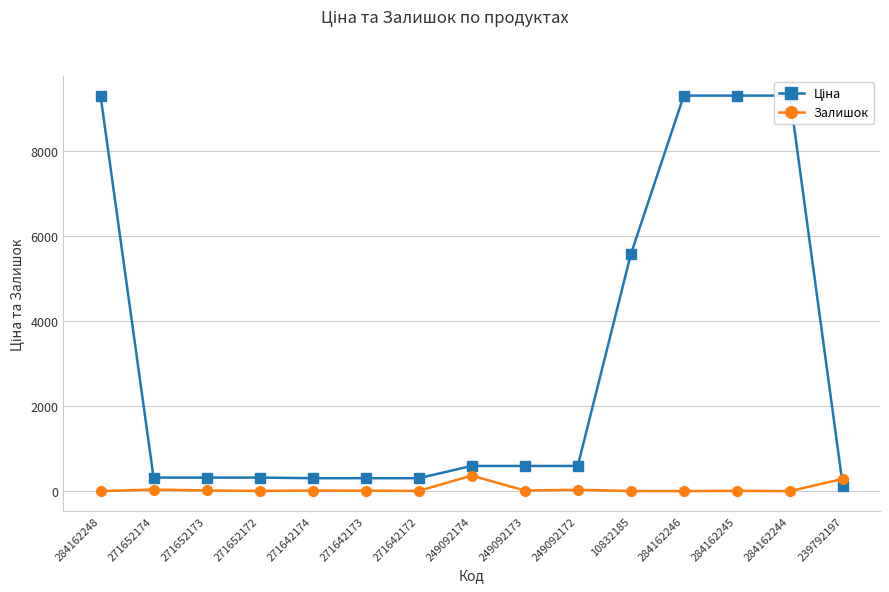

Between 284162244 and 271652174, which is larger?

284162244